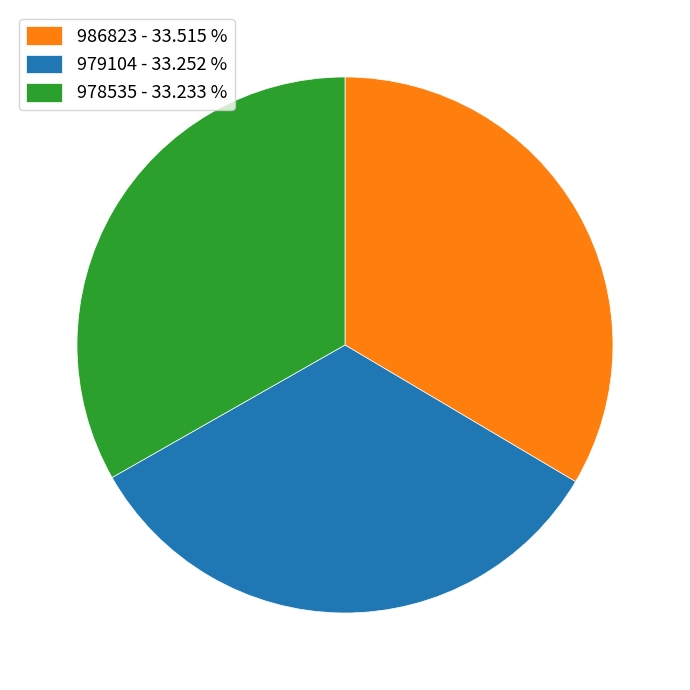

How many segments does this pie chart have?

3